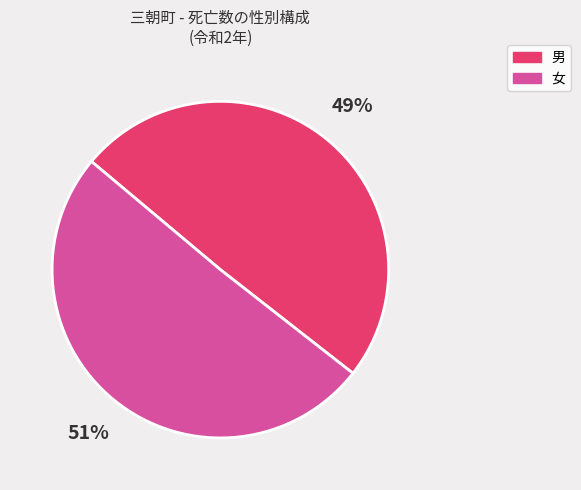

To the nearest percent, what portion does 女 represent?

51%